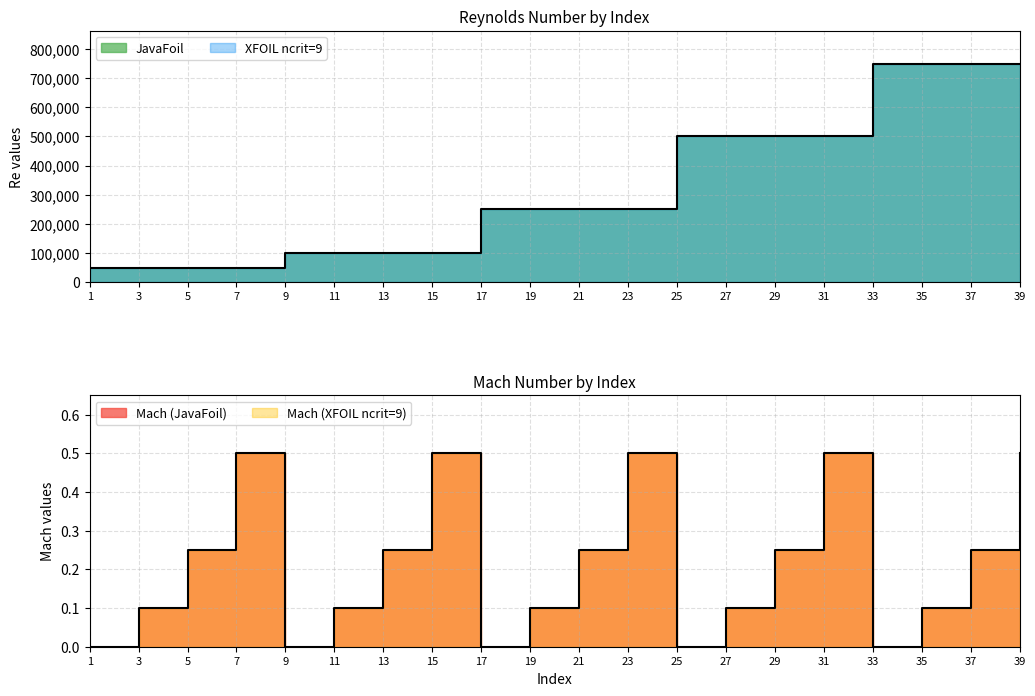

Count the number of data series in this chart.

2